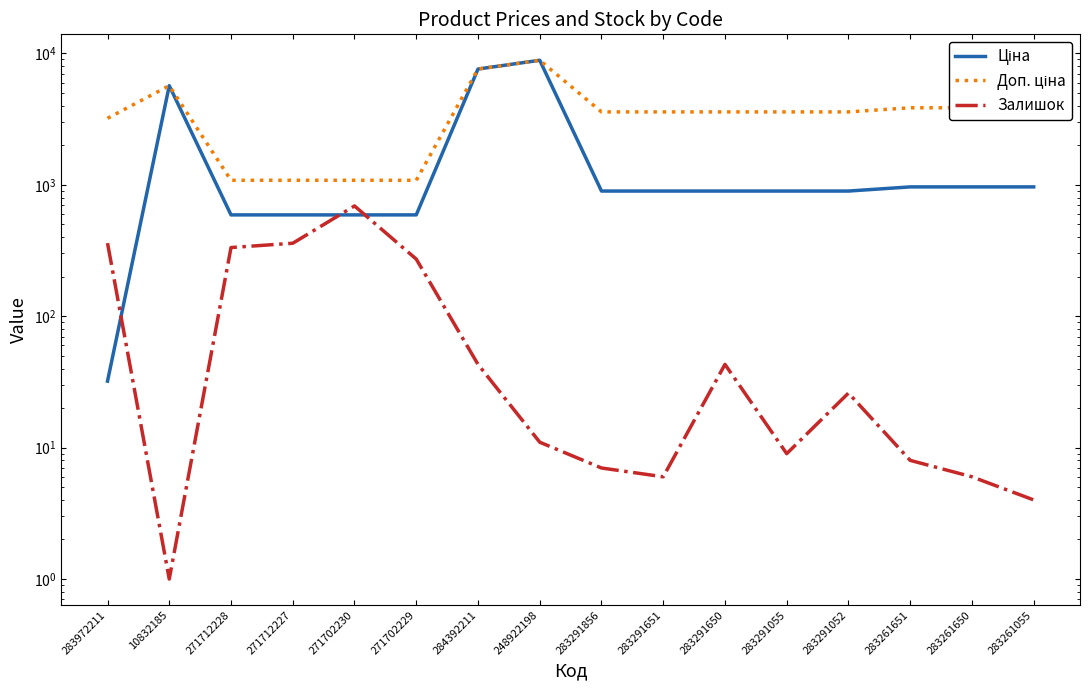

List the series in order of their overall mean, lowest first.

Залишок, Ціна, Доп. ціна